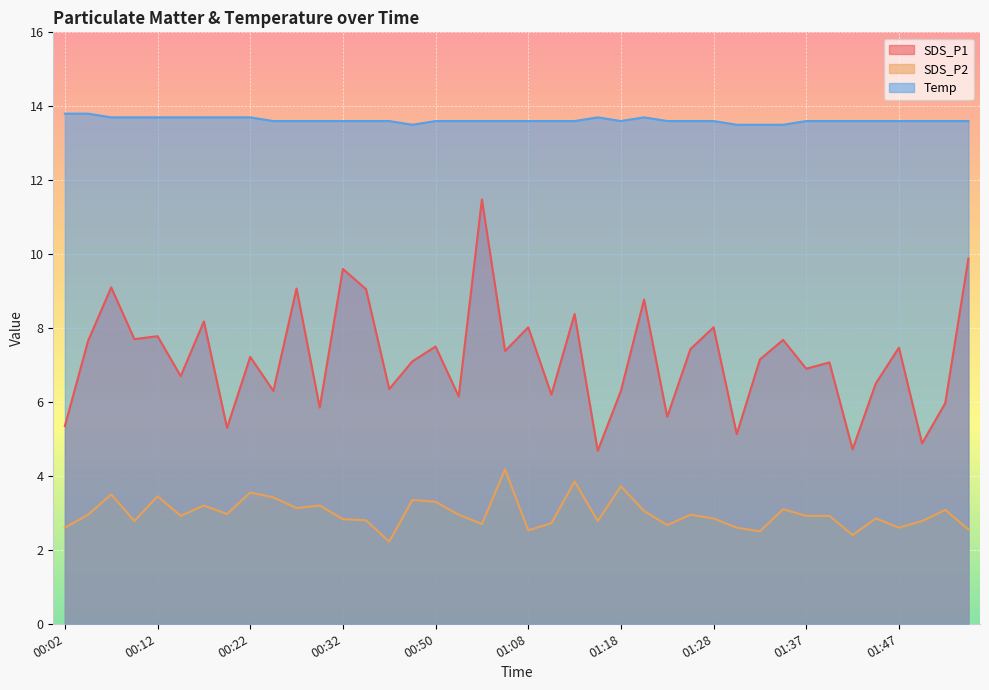

True or false: SDS_P1 and Temp intersect in this chart.

False